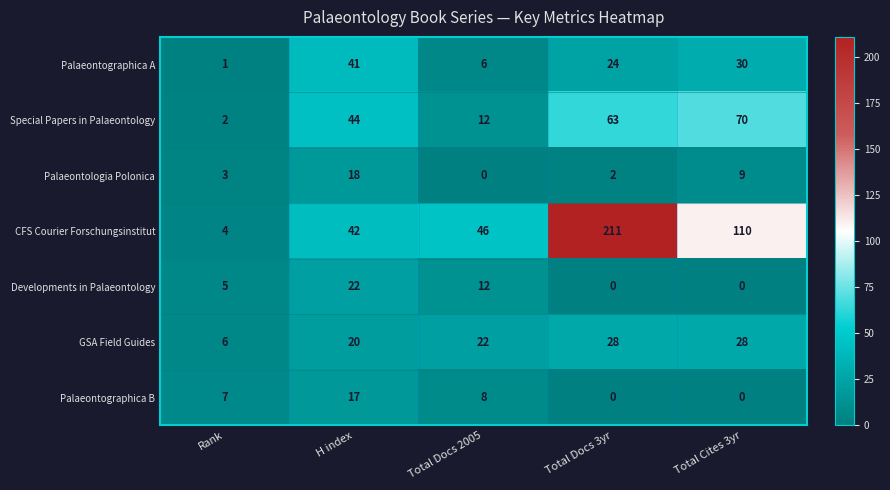

The value of GSA Field Guides at Total Docs 3yr is 28. True or false?

True